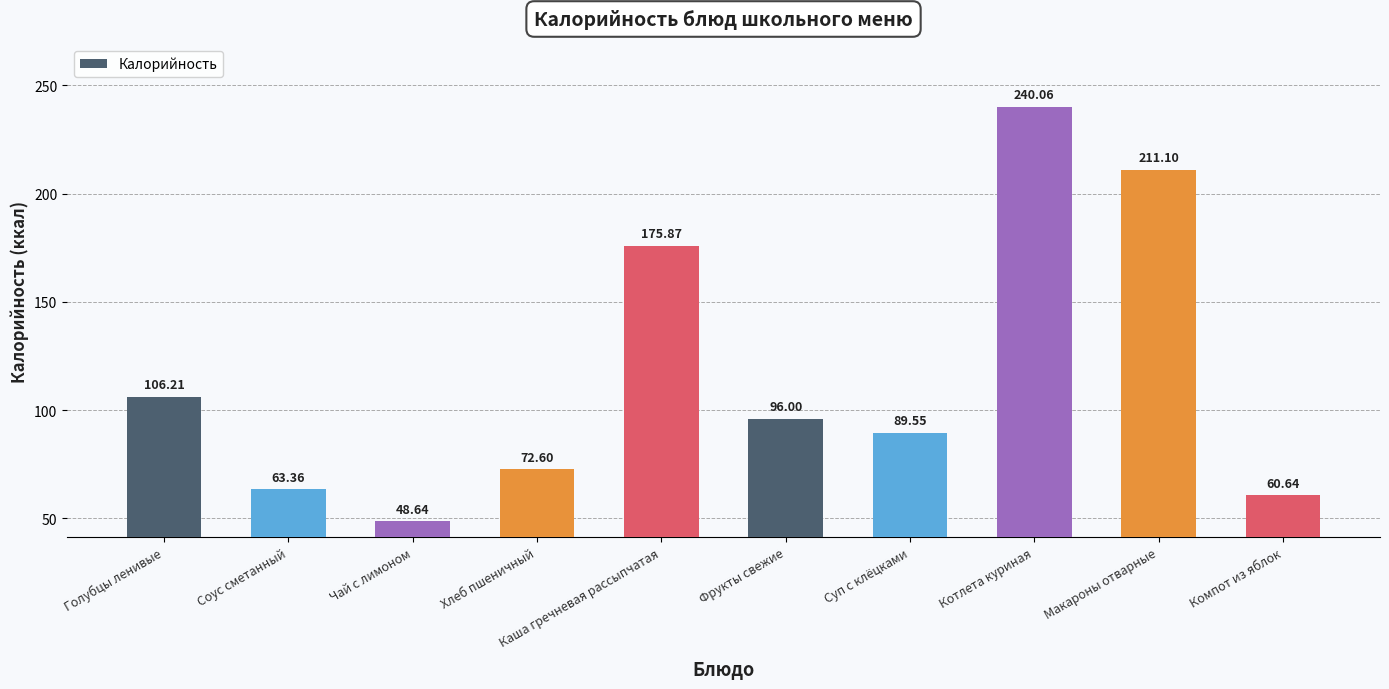

List the labels in order of value, smallest first.

Чай с лимоном, Компот из яблок, Соус сметанный, Хлеб пшеничный, Суп с клёцками, Фрукты свежие, Голубцы ленивые, Каша гречневая рассыпчатая, Макароны отварные, Котлета куриная